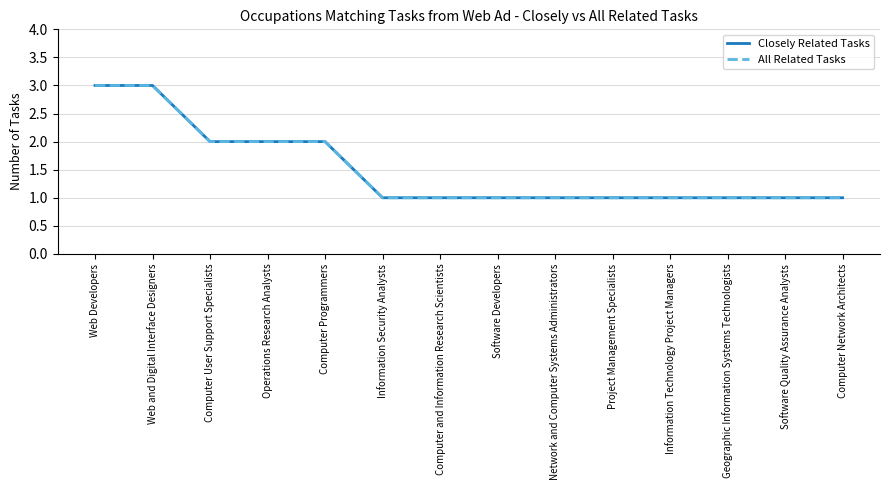

Does the chart display data point markers on the line(s)?

No